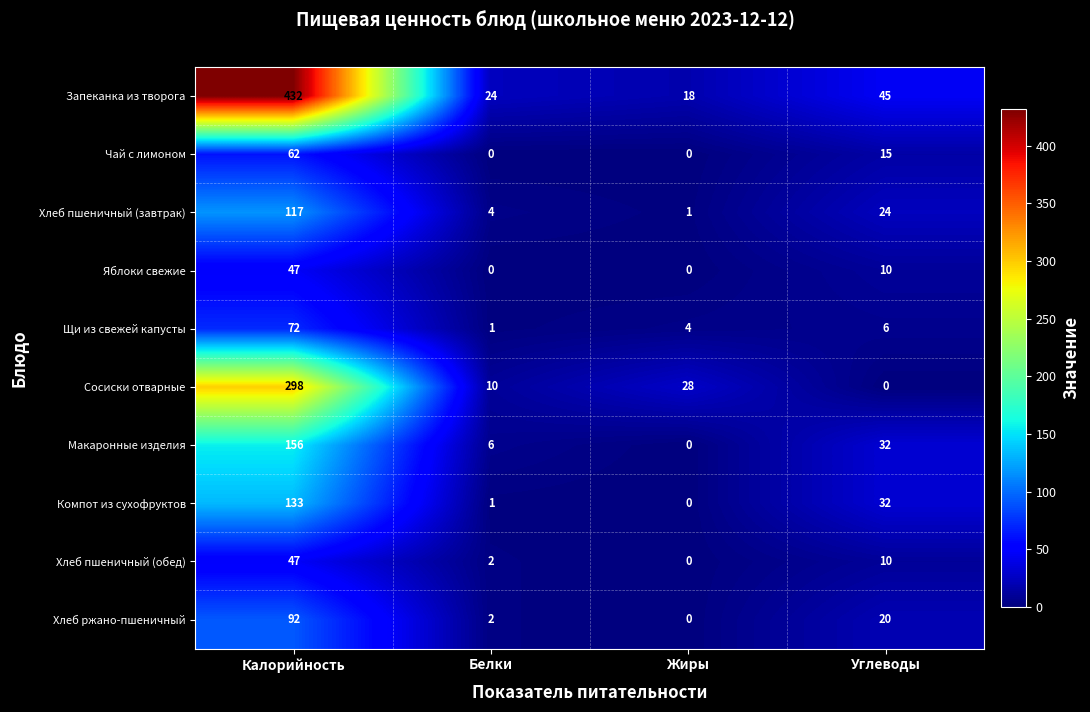

Which series has the largest total across all categories?

Запеканка из творога